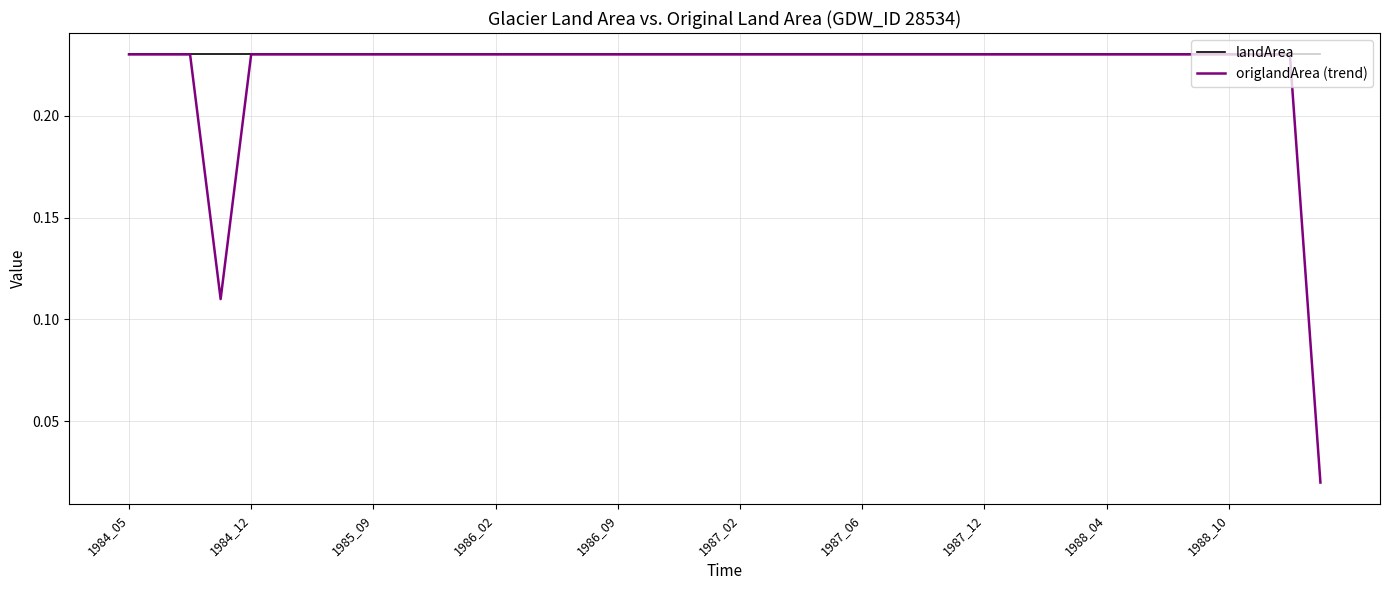

Which series has the widest spread of values?

origlandArea (trend)